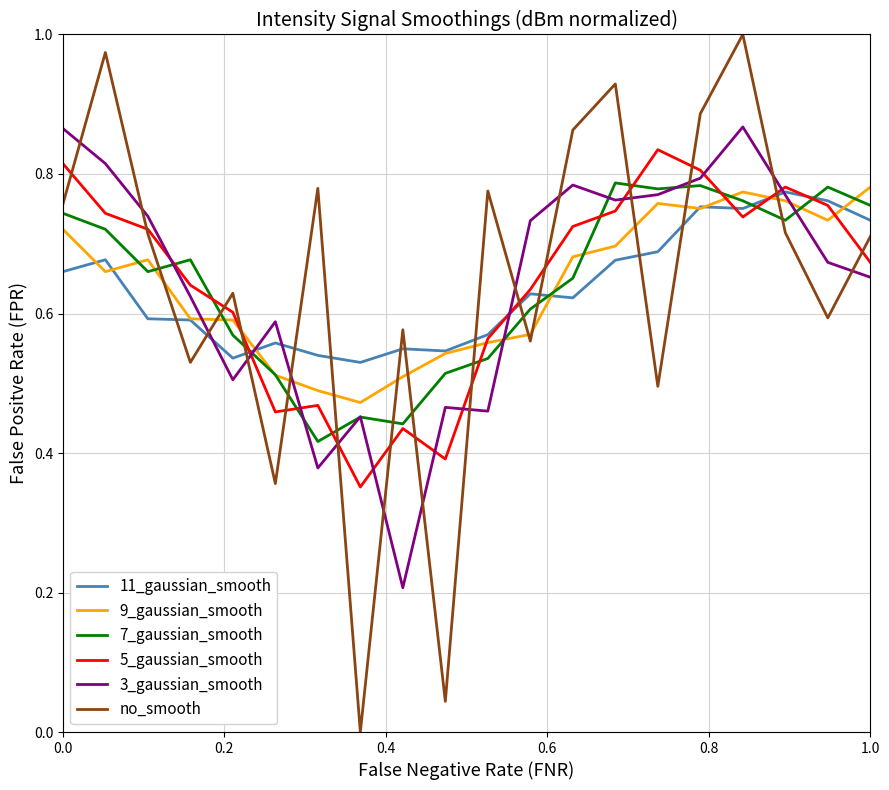

How many lines are shown in the chart?

6